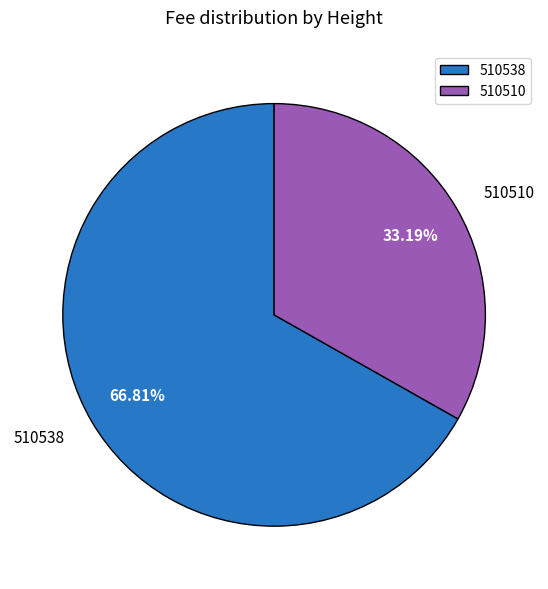

What is the majority slice?

510538